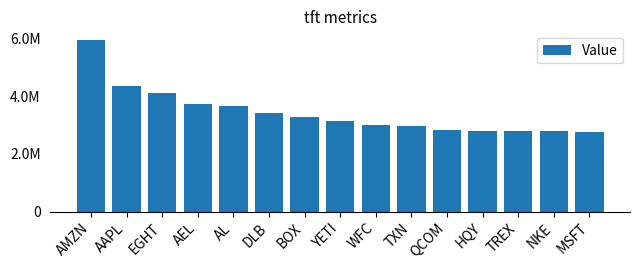

What is the difference between the second highest and minimum values?

1602000